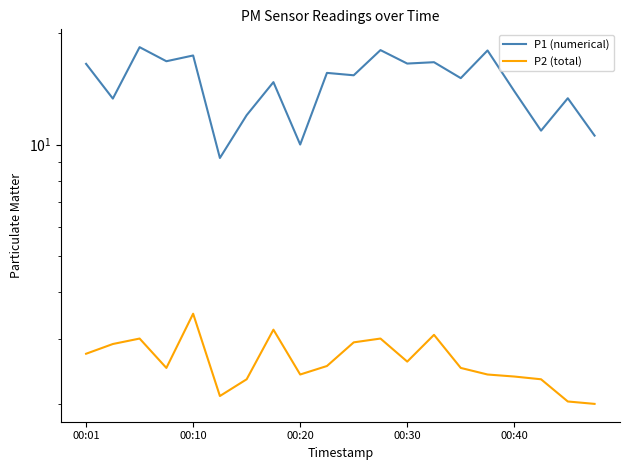

What is the average value of the P1 (numerical) series?

14.6